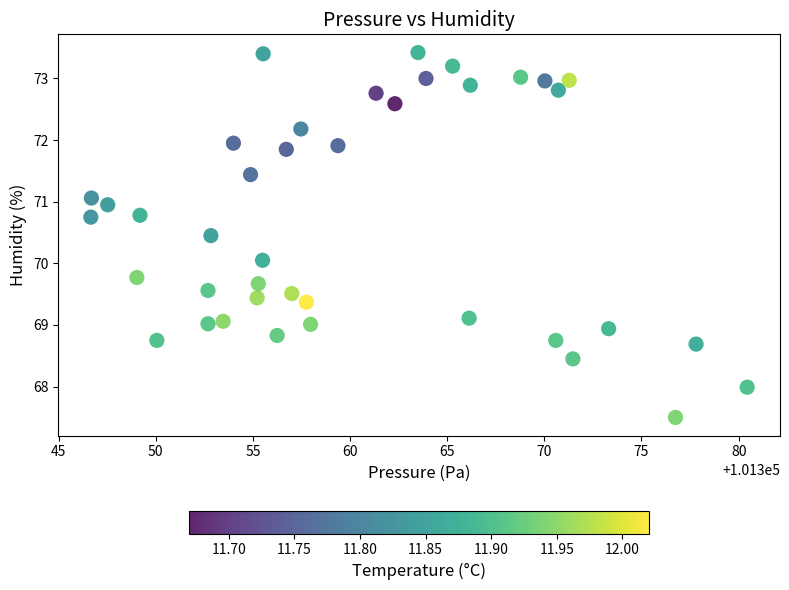

What is the range of Y values (max minus min)?

5.9